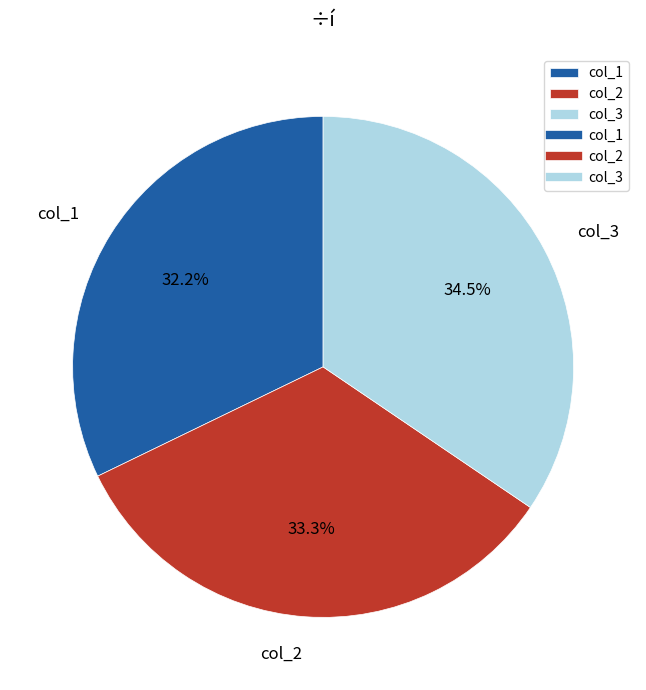

Between col_1 and col_3, which is larger?

col_3